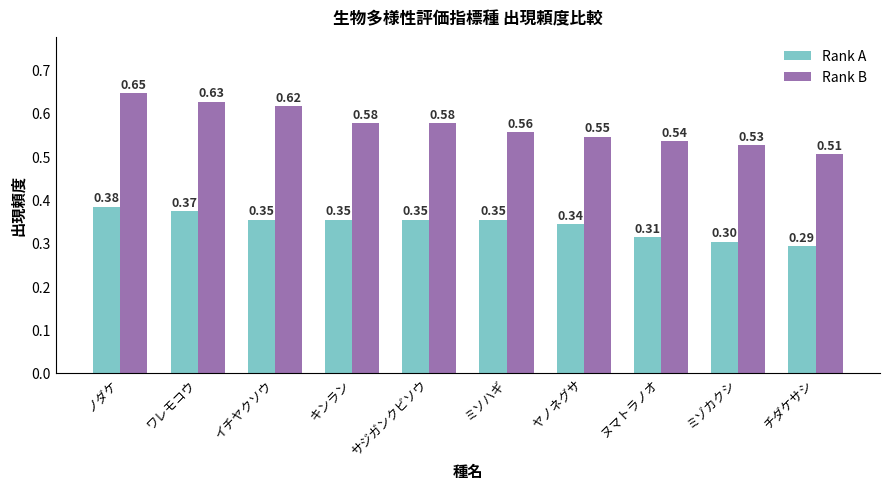

Where is Rank B nearest to the value 0?

チダケサシ